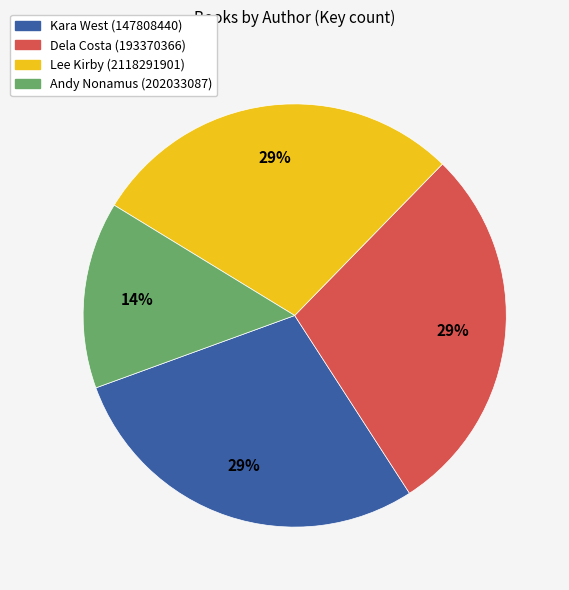

Does any single category account for the majority?

No